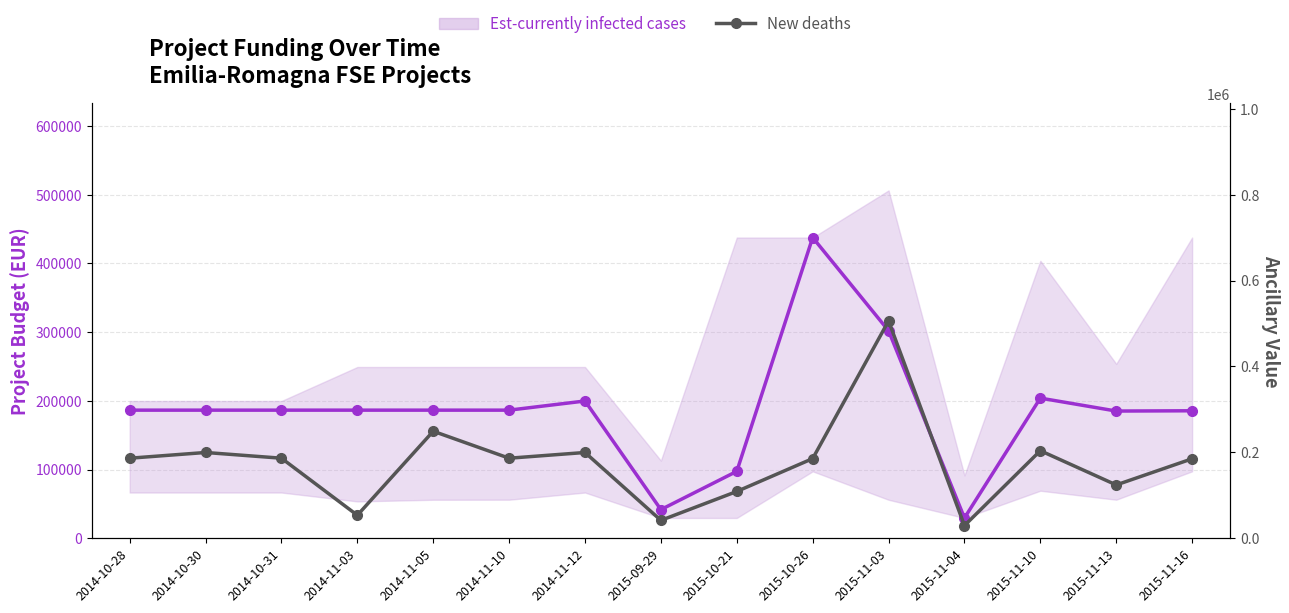

Which has a higher value, 2015-10-26 or 2015-11-13?

2015-10-26